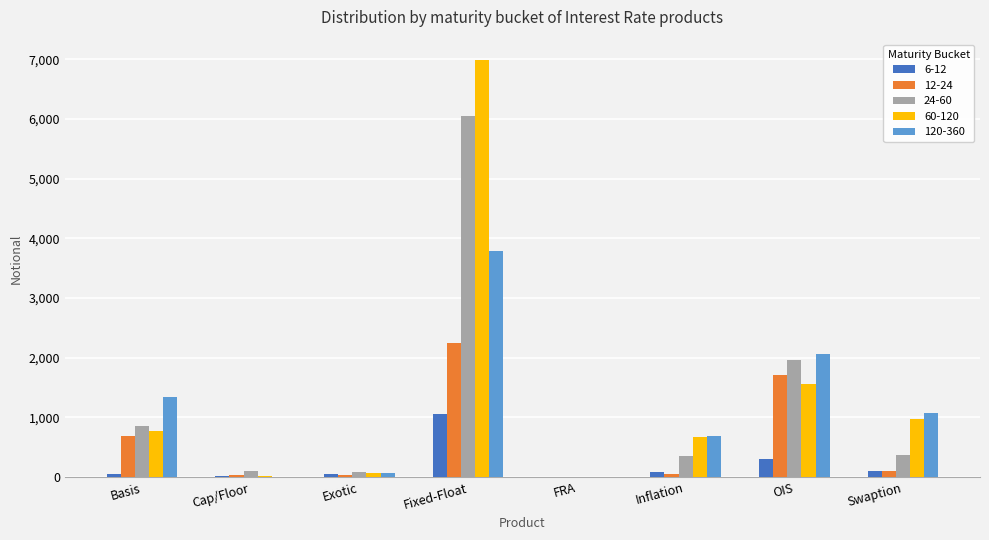

At which label does 120-360 first exceed 1077?

Basis